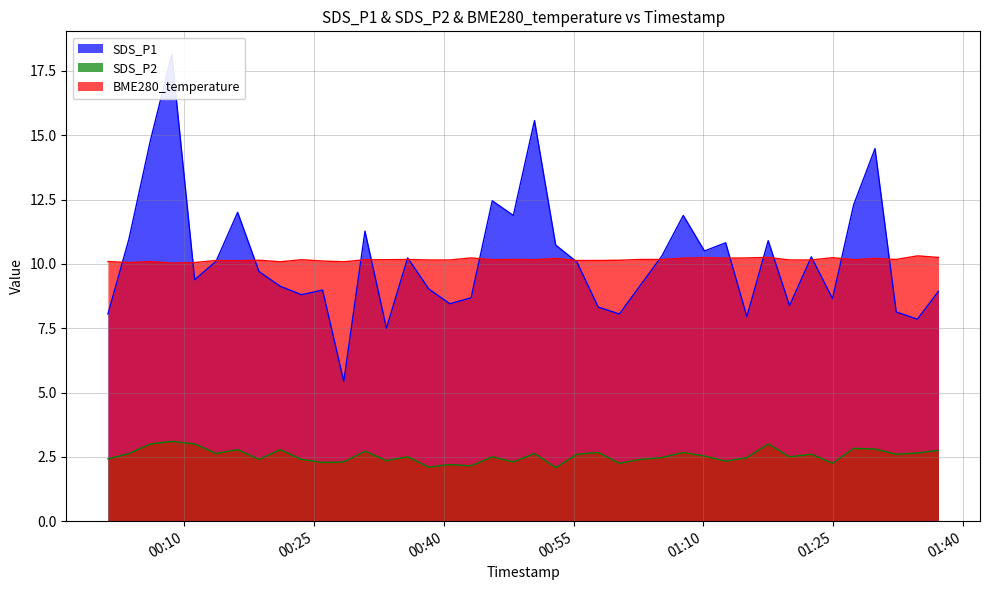

Reading left to right, what are all the values shown in this chart?

SDS_P1: 8.1	11.0	14.8	18.1	9.4	10.1	12.0	9.7	9.1	8.8	9.0	5.4	11.3	7.5	10.2	9.0	8.4	8.7	12.4	11.9	15.6	10.7	10.1	8.3	8.1	9.2	10.3	11.9	10.5	10.8	8.0	10.9	8.4	10.3	8.7	12.3	14.5	8.1	7.8	8.9
SDS_P2: 2.4	2.6	3.0	3.1	3.0	2.6	2.8	2.4	2.8	2.4	2.3	2.3	2.7	2.4	2.5	2.1	2.2	2.1	2.5	2.3	2.6	2.1	2.6	2.7	2.2	2.4	2.5	2.7	2.5	2.3	2.5	3.0	2.5	2.6	2.2	2.8	2.8	2.6	2.6	2.8
BME280_temperature: 10.1	10.1	10.1	10.0	10.1	10.1	10.1	10.1	10.1	10.2	10.1	10.1	10.2	10.2	10.2	10.2	10.2	10.2	10.2	10.2	10.2	10.2	10.1	10.1	10.1	10.2	10.2	10.2	10.2	10.2	10.2	10.2	10.2	10.2	10.2	10.2	10.2	10.2	10.3	10.2